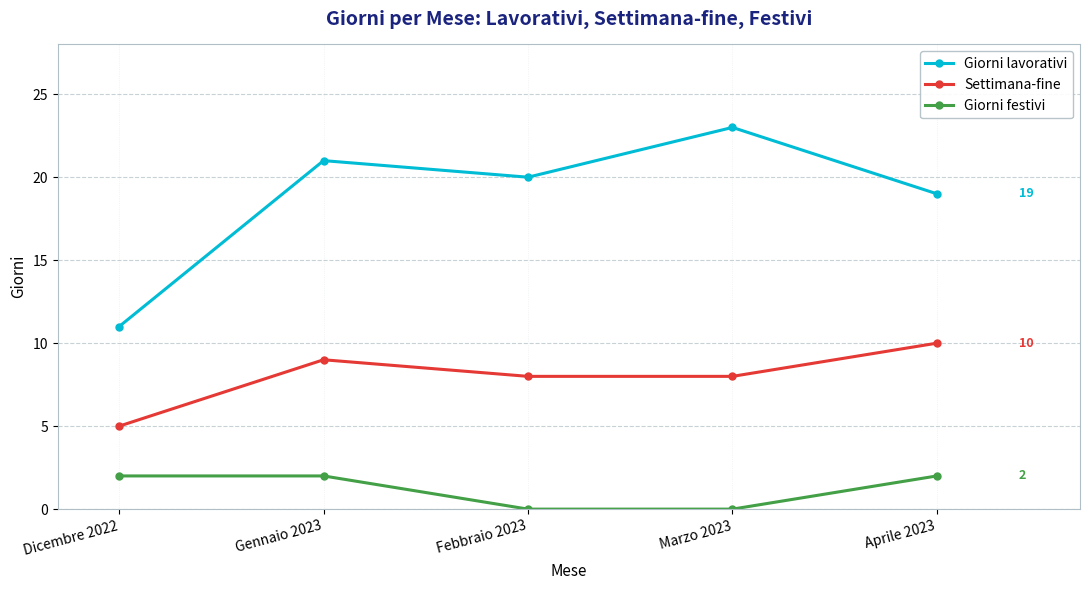

True or false: Giorni festivi has a value of 1 at Dicembre 2022.

False